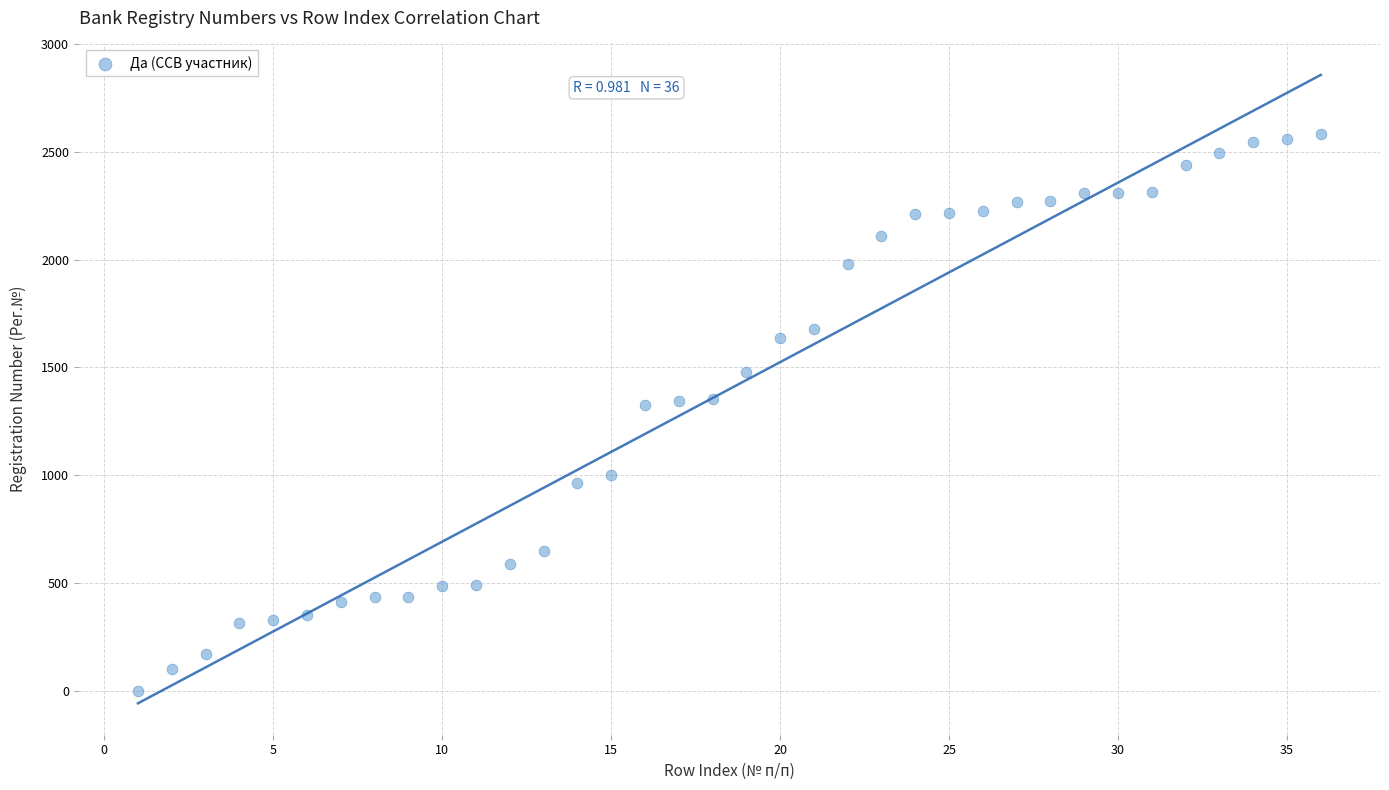

What is the range of X values (max minus min)?

35